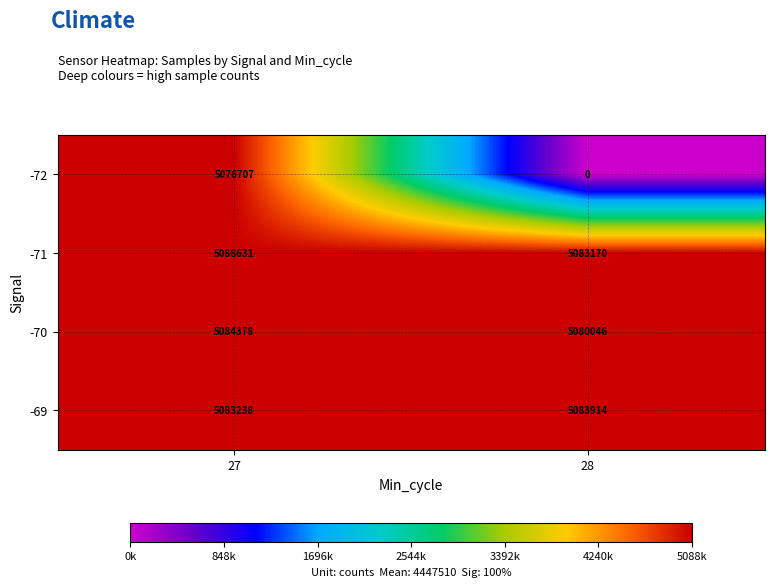

What is the difference between the -69 values at 28 and 27?

676